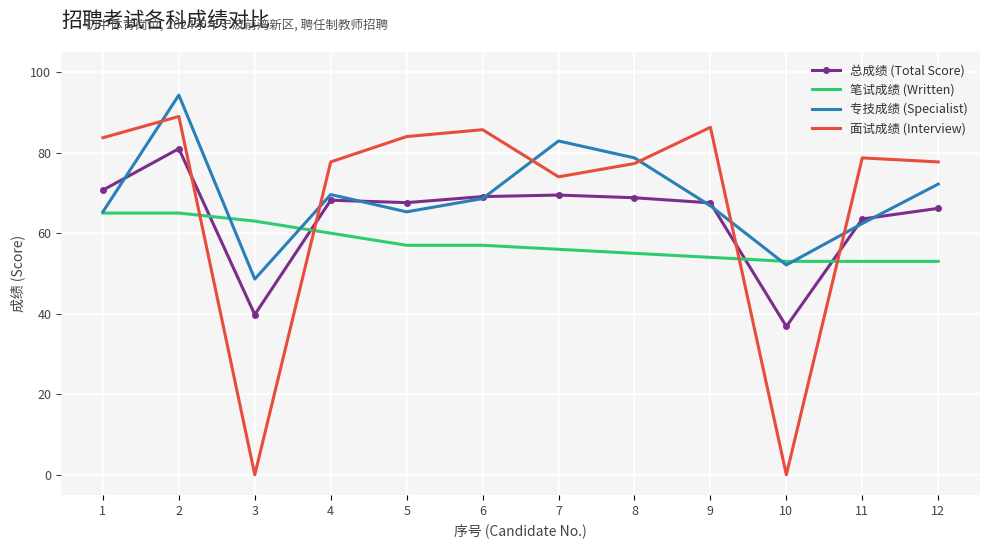

True or false: 笔试成绩 (Written) and 总成绩 (Total Score) cross at least once.

True